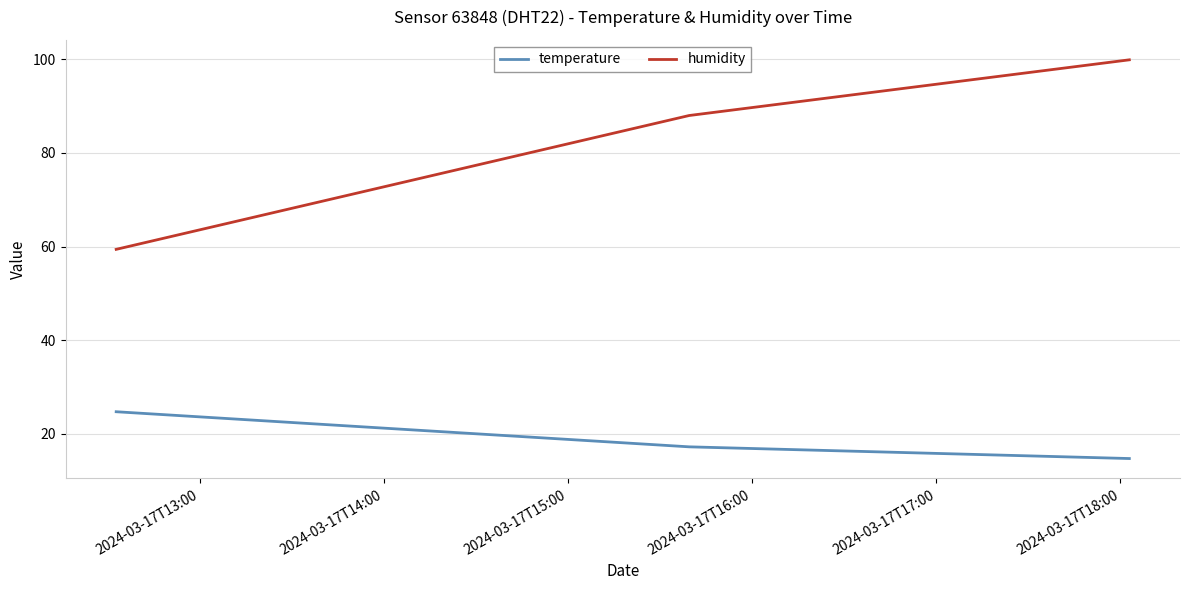

Which series has the largest range (max minus min)?

humidity